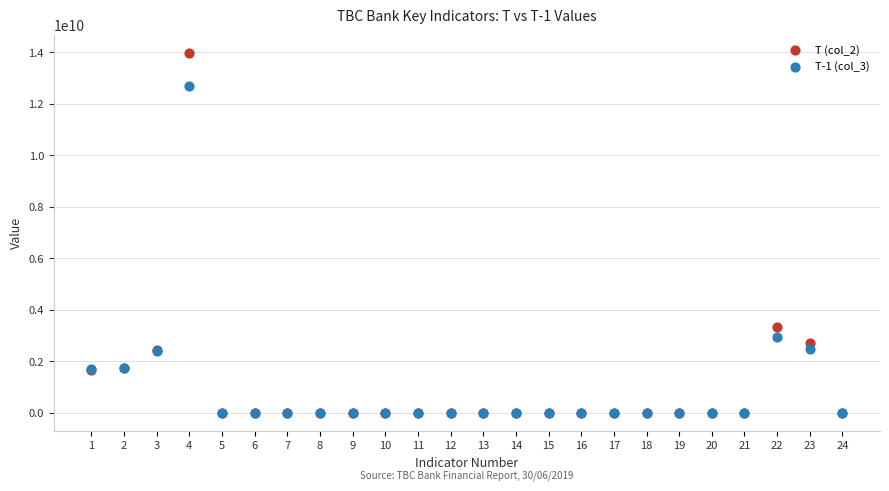

Across all series, what Y value is closest to 6993100713?

3345540683.7